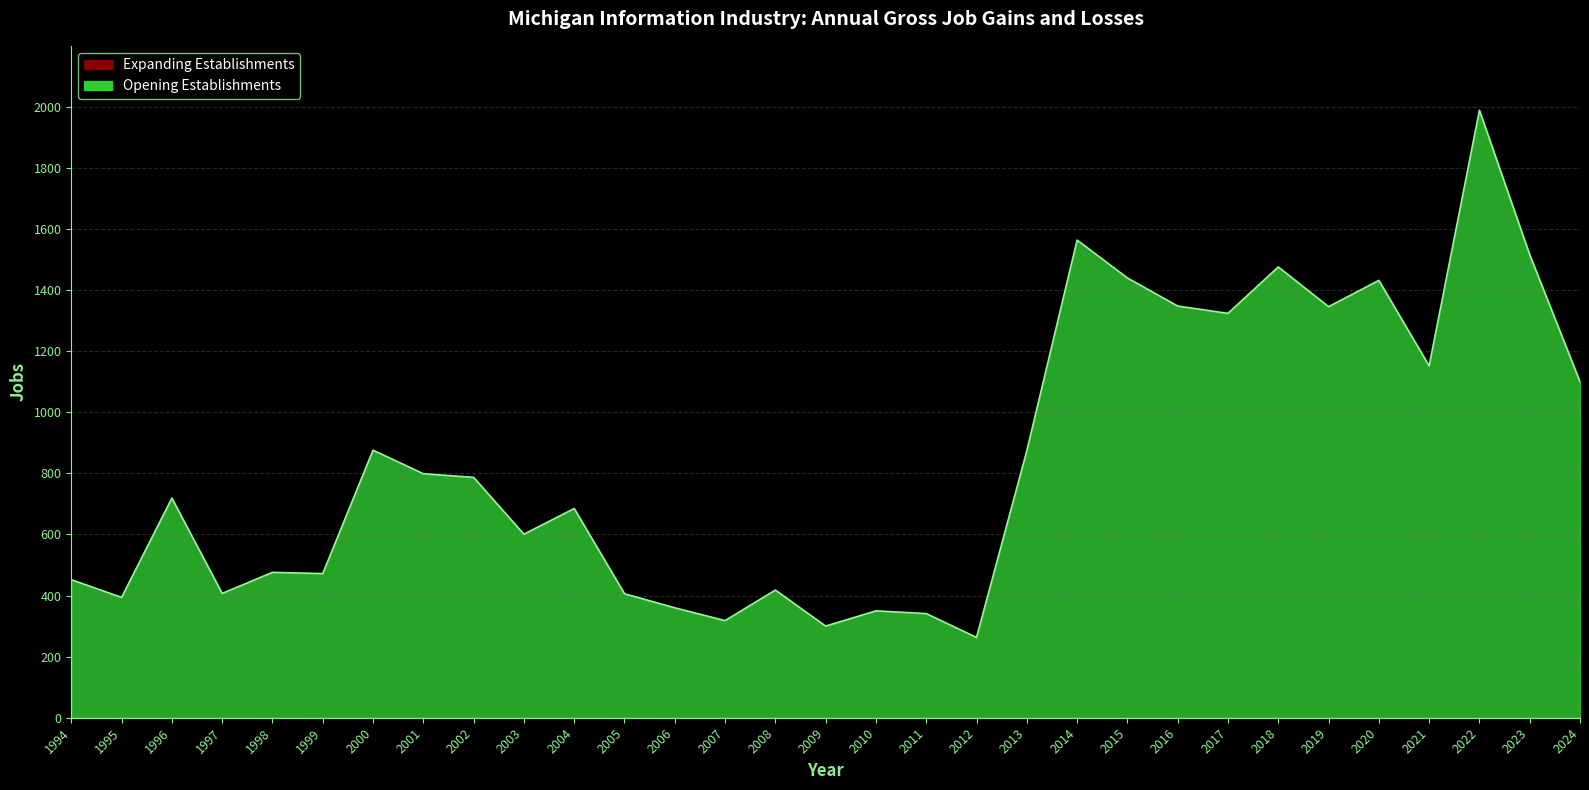

What is the difference between the Total Gross Job Gains values at 2009 and 2022?

1689